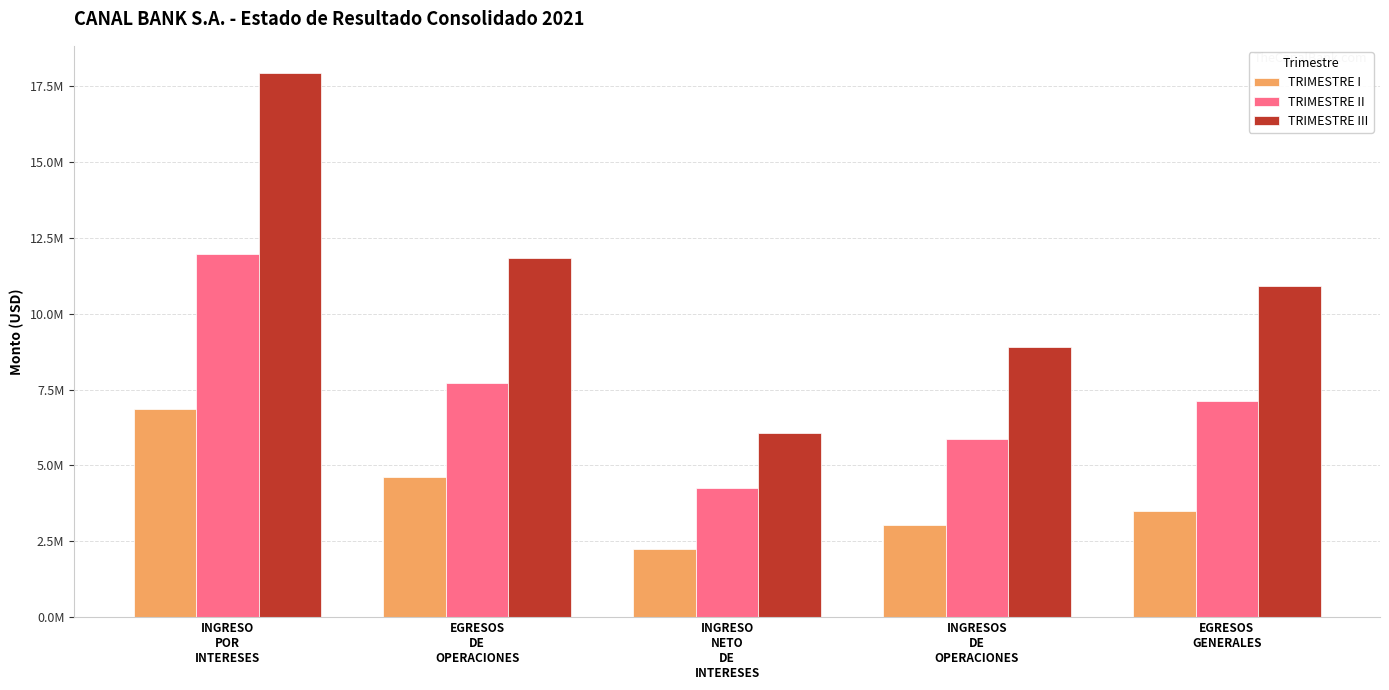

At which category is the sum across all series the highest?

INGRESO
POR
INTERESES